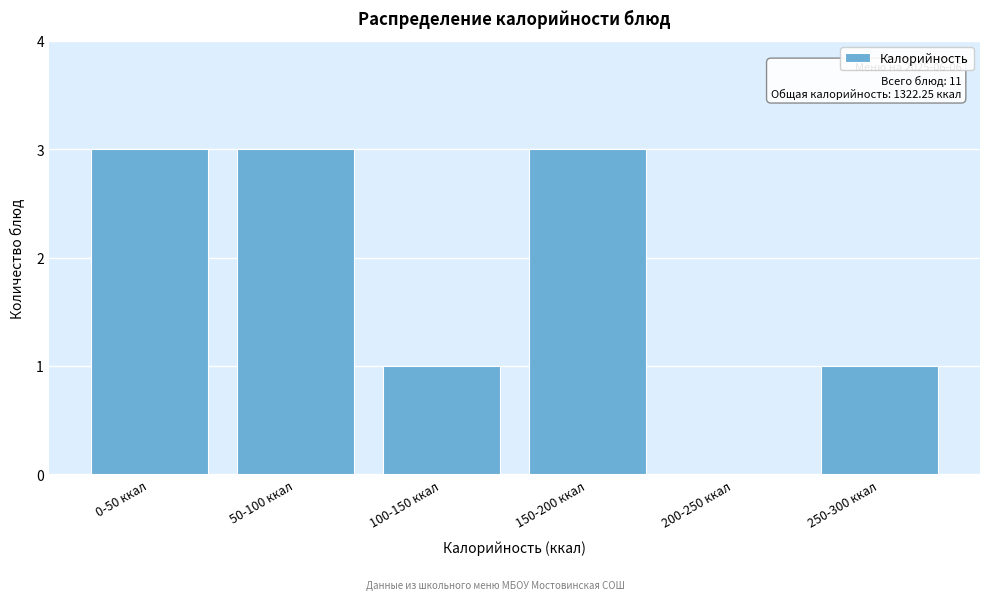

Reading left to right, what are all the values shown in this chart?

0-50 ккал=3	50-100 ккал=3	100-150 ккал=1	150-200 ккал=3	200-250 ккал=0	250-300 ккал=1